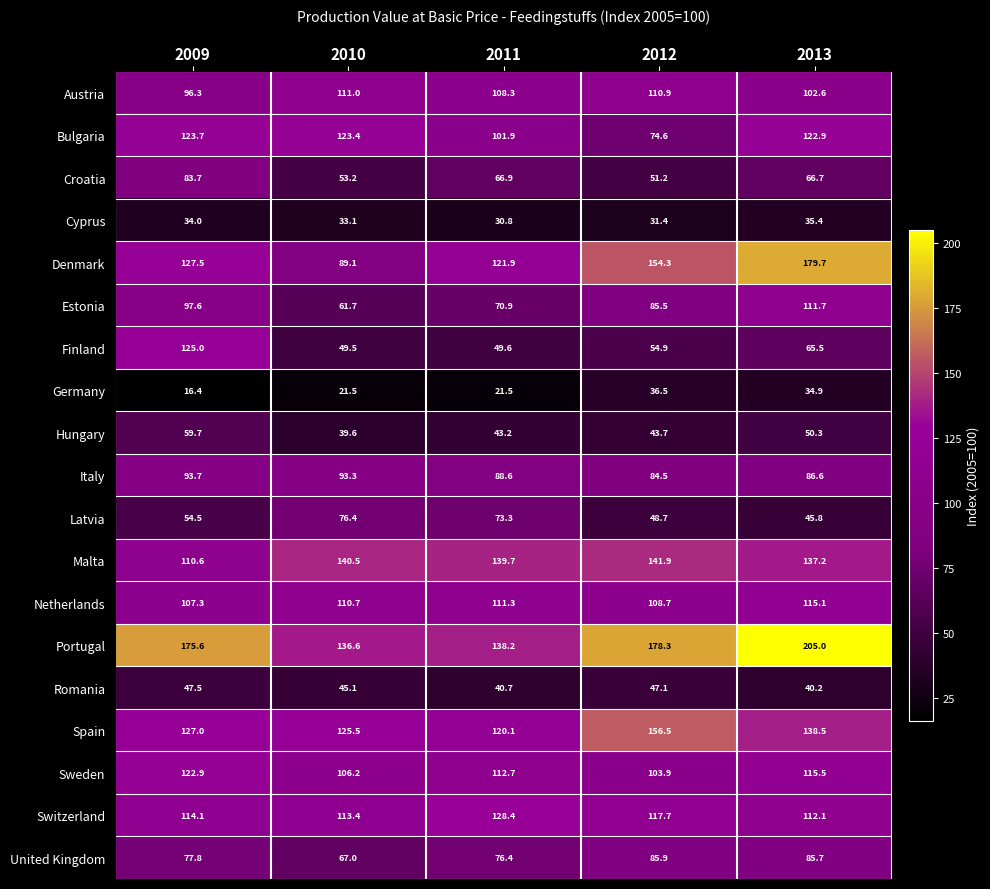

What is the approximate value of Netherlands at 2009?

107.3